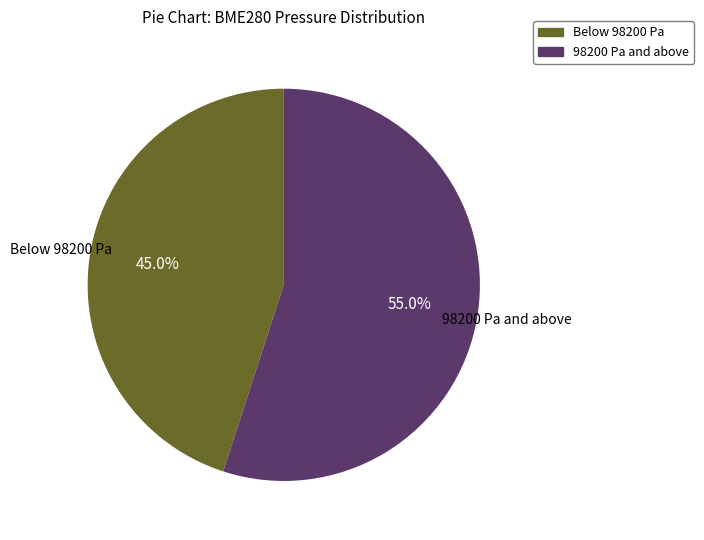

How many segments does this pie chart have?

2